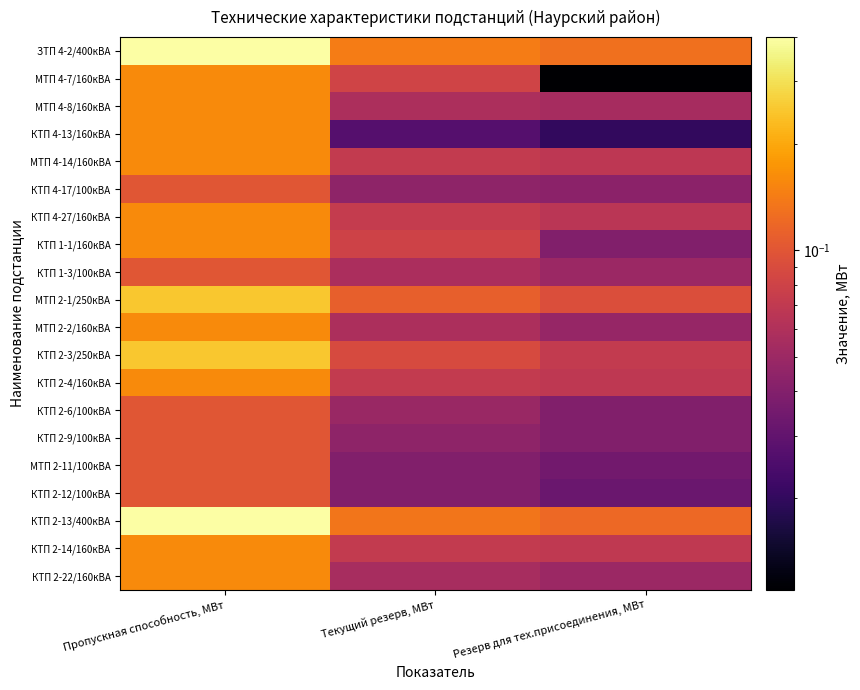

Which has a higher value, Текущий резерв, МВт or Резерв для тех.присоединения, МВт?

Текущий резерв, МВт